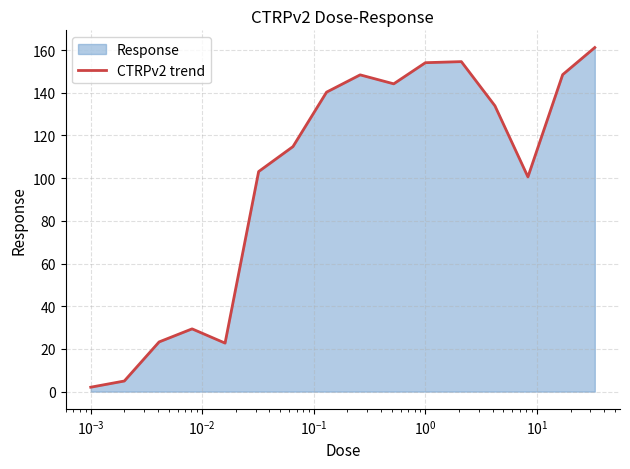

What is the greatest value displayed?

161.2